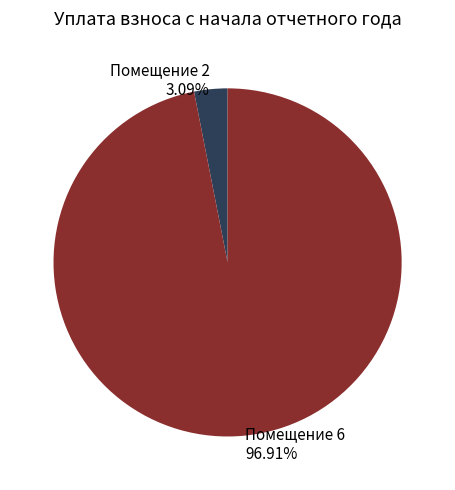

Is there any slice that represents more than half of the pie?

Yes